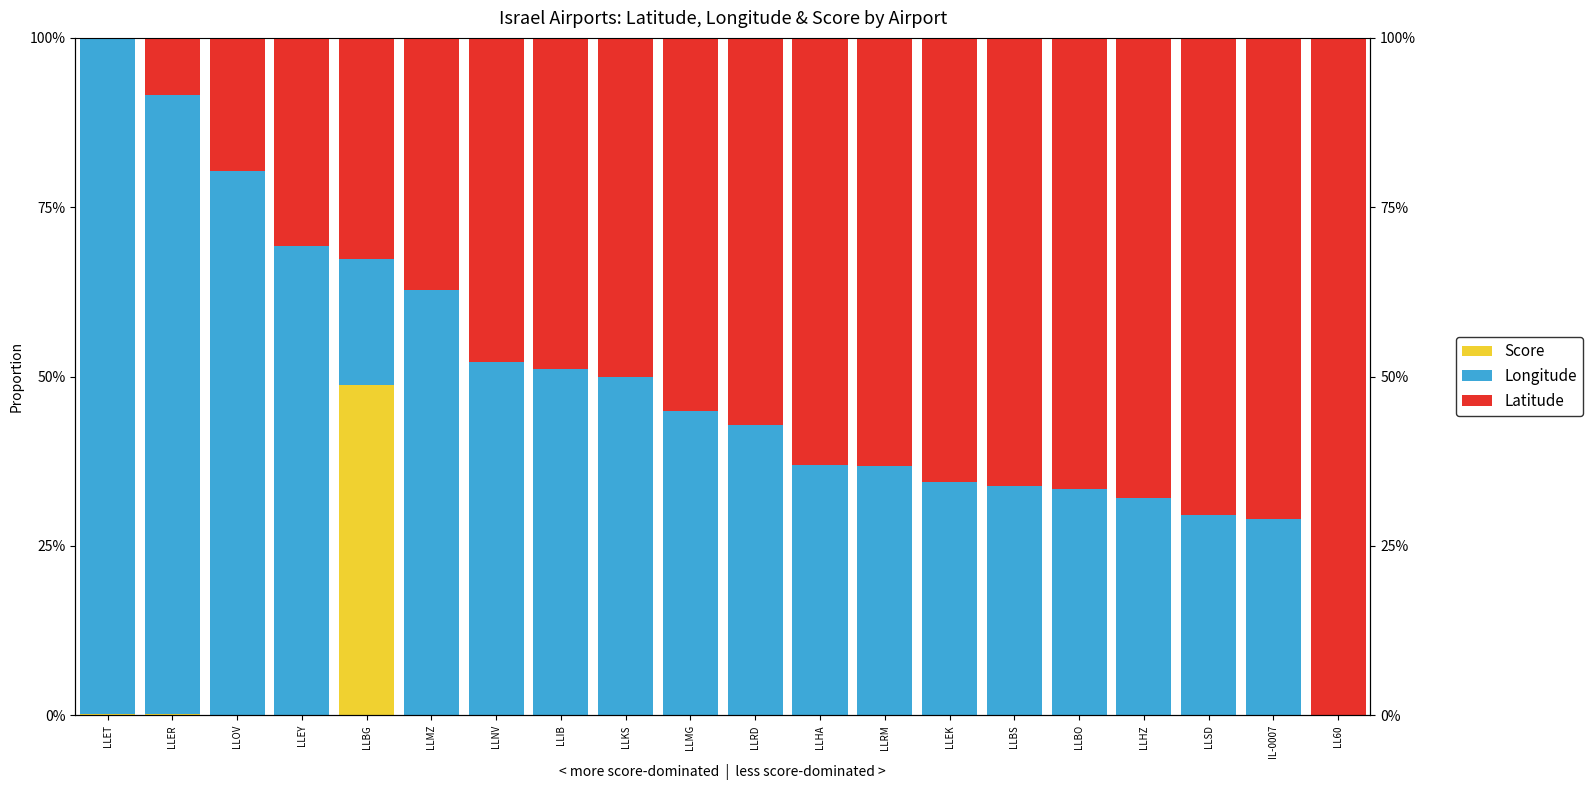

What position from the right is LLER?

19